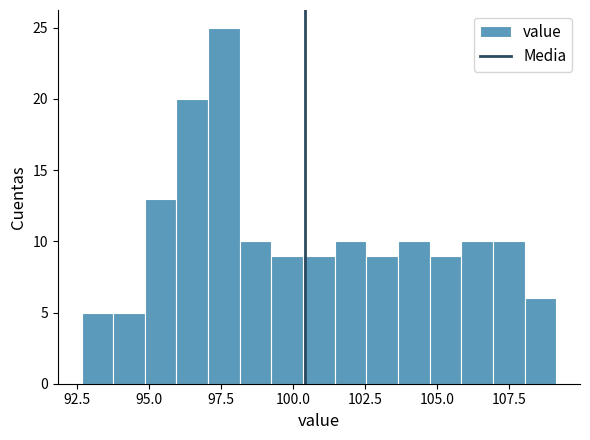

Around what value on the x-axis is the tallest bar? Give the approximate position of its centre, as read against the axis.

97.5